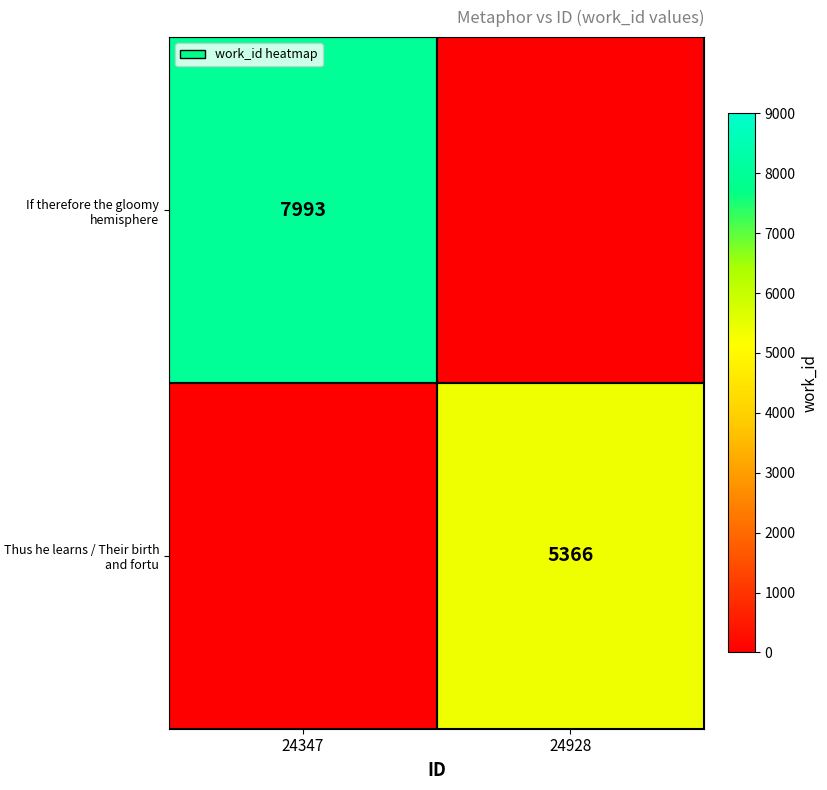

Is it true that Thus he learns / Their birth and fortu equals 5366 at 24928?

True